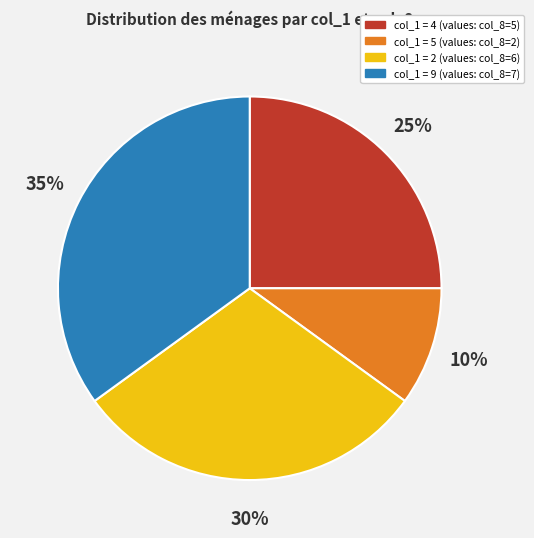

What is the smallest slice in the pie chart?

col_1 = 5 (values: col_8=2)